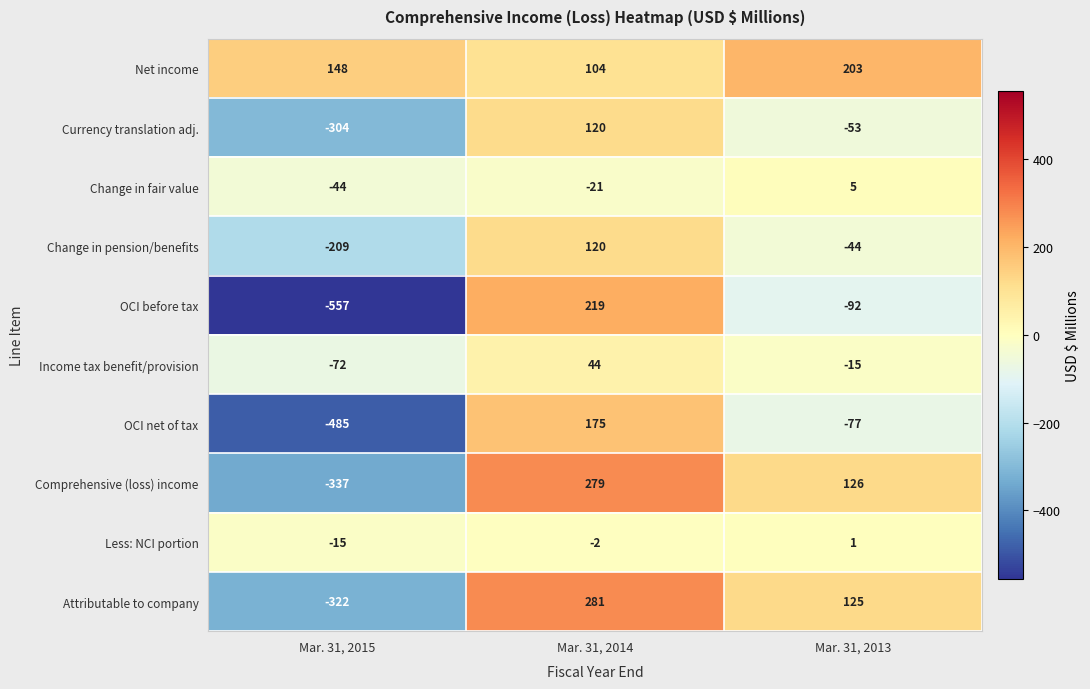

List the labels in order of OCI net of tax value, smallest first.

Mar. 31, 2015, Mar. 31, 2013, Mar. 31, 2014